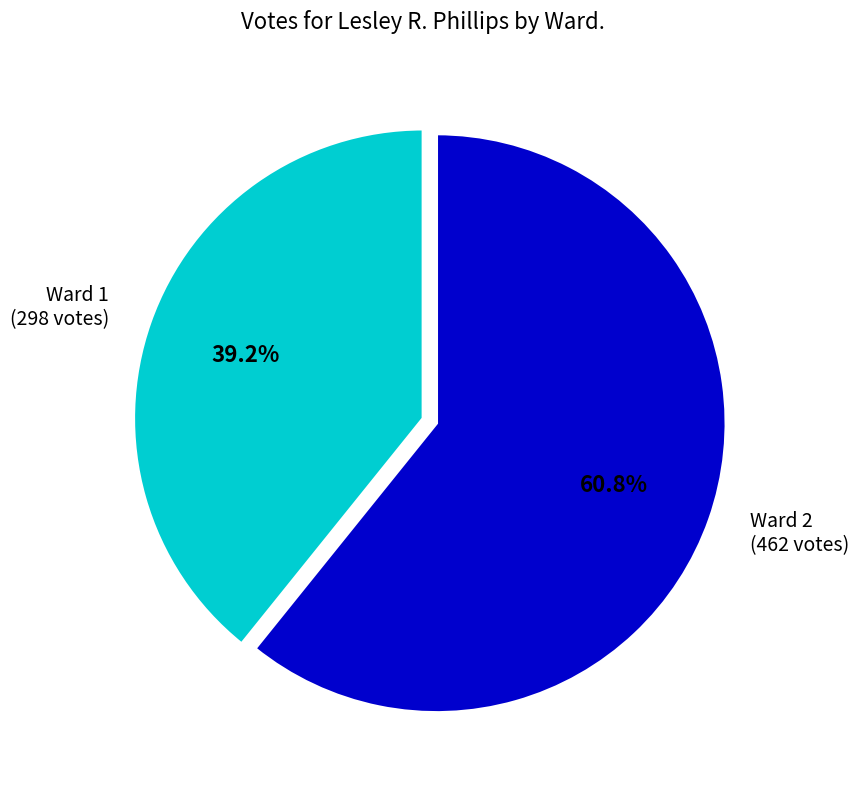

What is the total percentage of Ward 1 and Ward 2?

100.0%